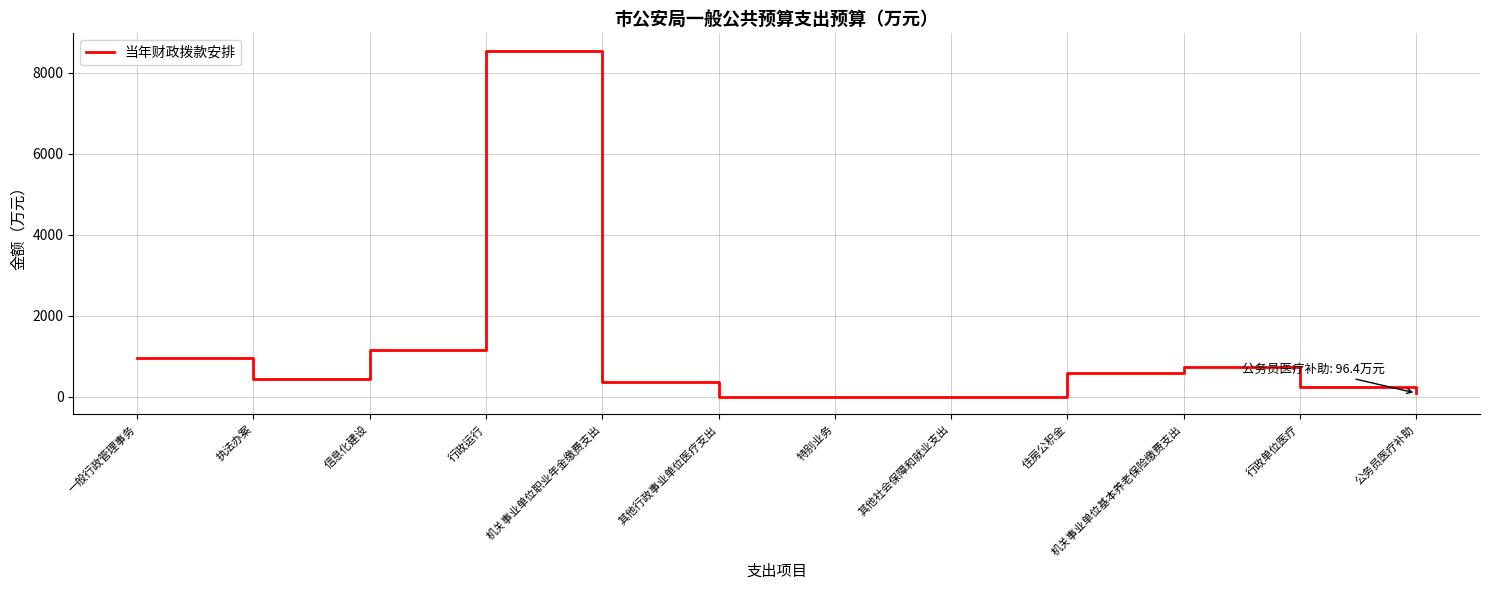

At which label is the value closest to 4272?

信息化建设